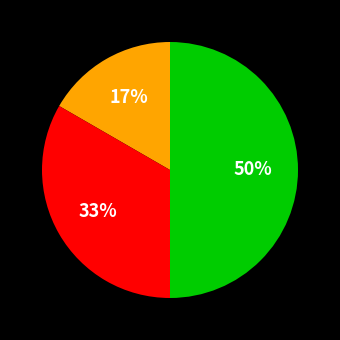

To the nearest percent, what is the average slice percentage?

33%